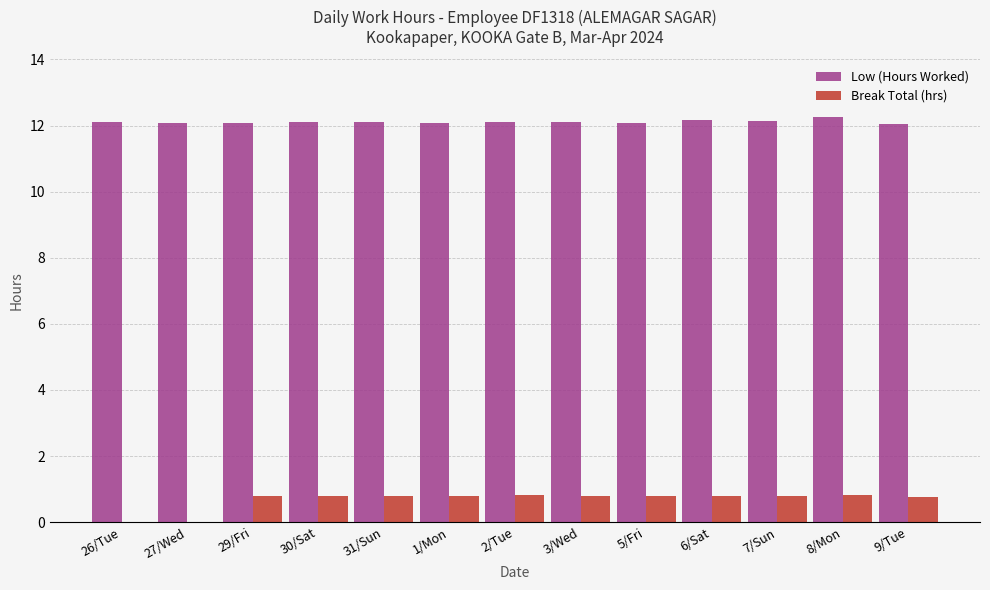

Which series has the largest total across all categories?

Low (Hours Worked)